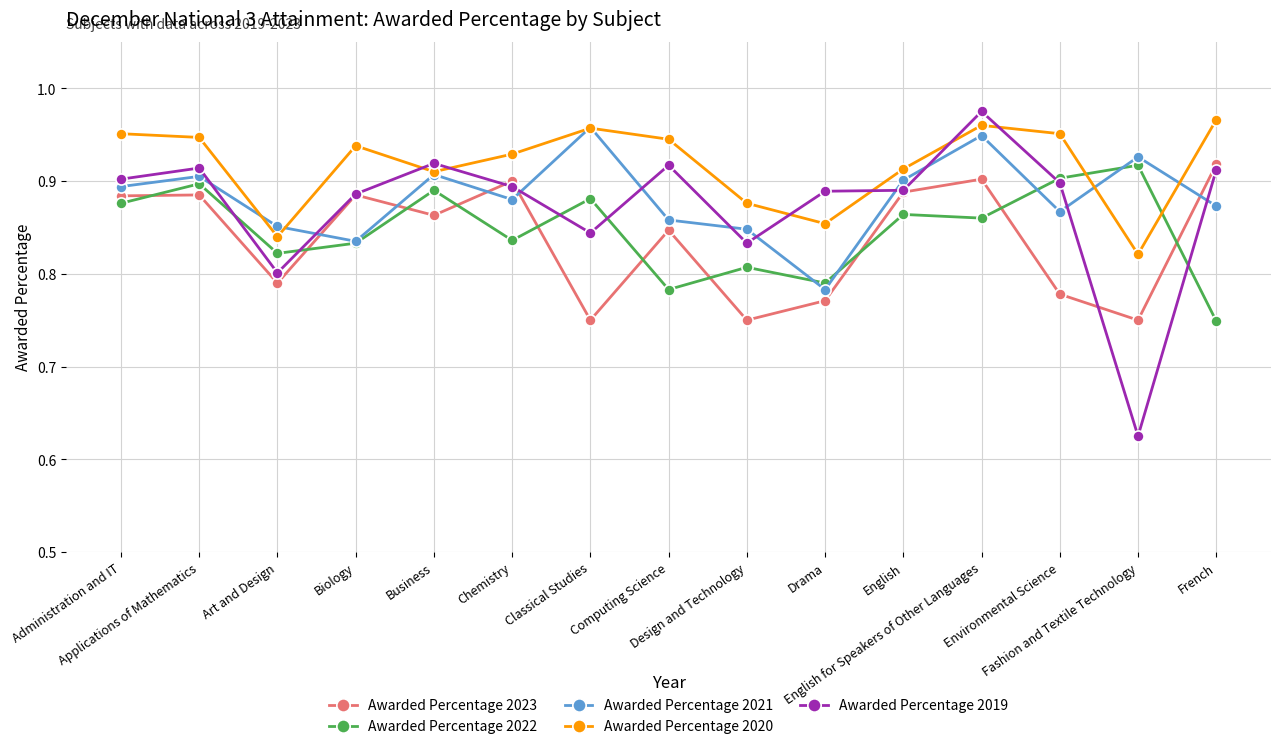

Which series has the widest spread of values?

Awarded Percentage 2019